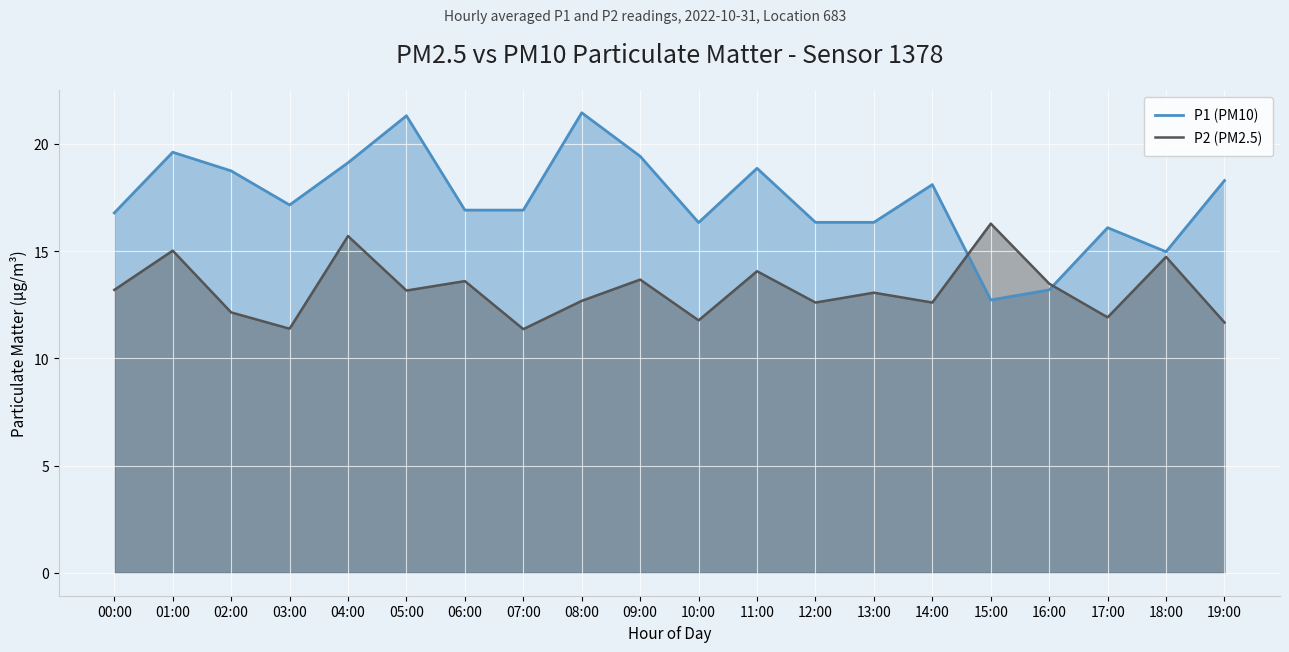

What is the difference between the maximum and minimum values in the P1 (PM10) series?

8.7